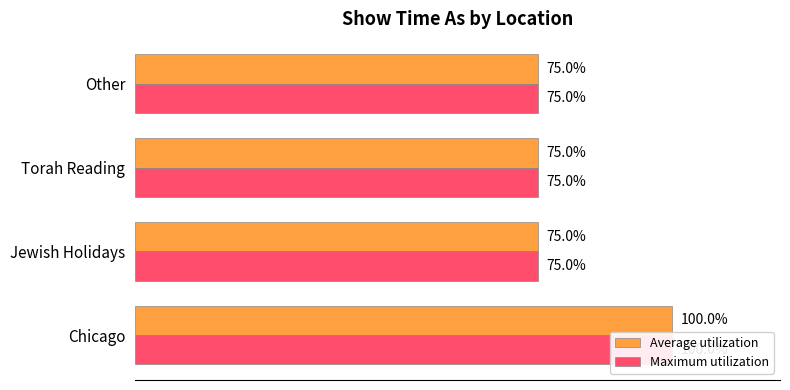

How many bars are there in total?

8